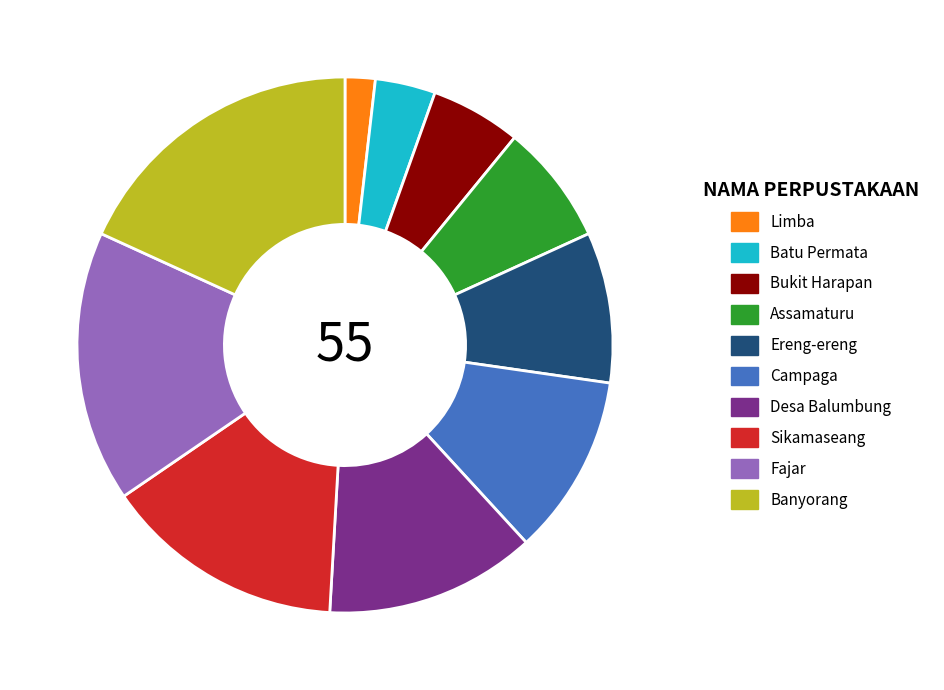

Is it true that Sikamaseang is 15% of the pie?

True